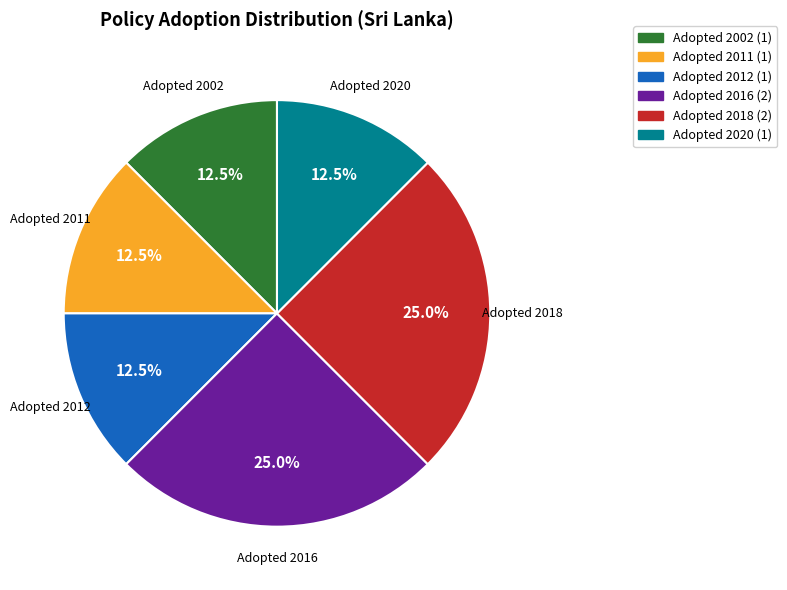

Does any single category account for the majority?

No